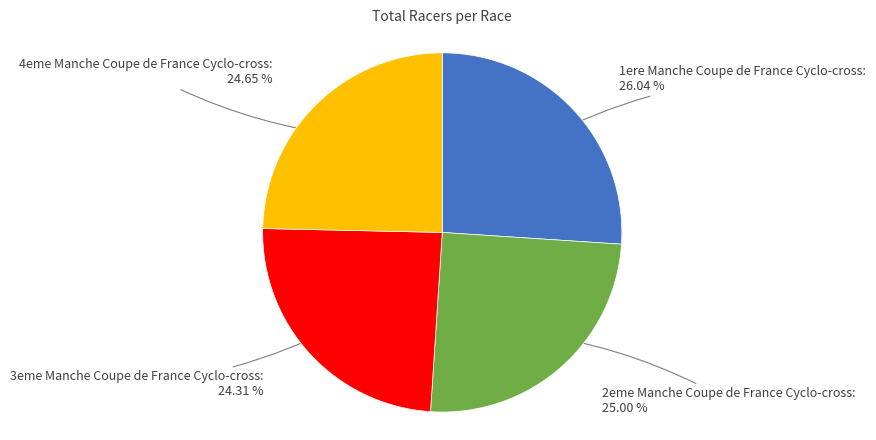

Does any single category account for the majority?

No